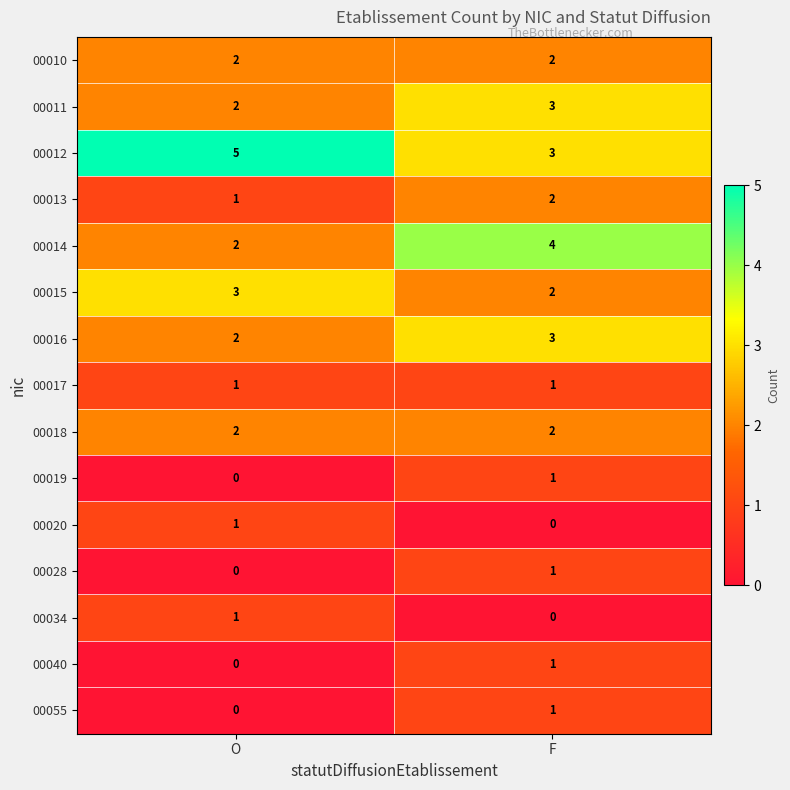

Where is 00016 nearest to the value 2?

O